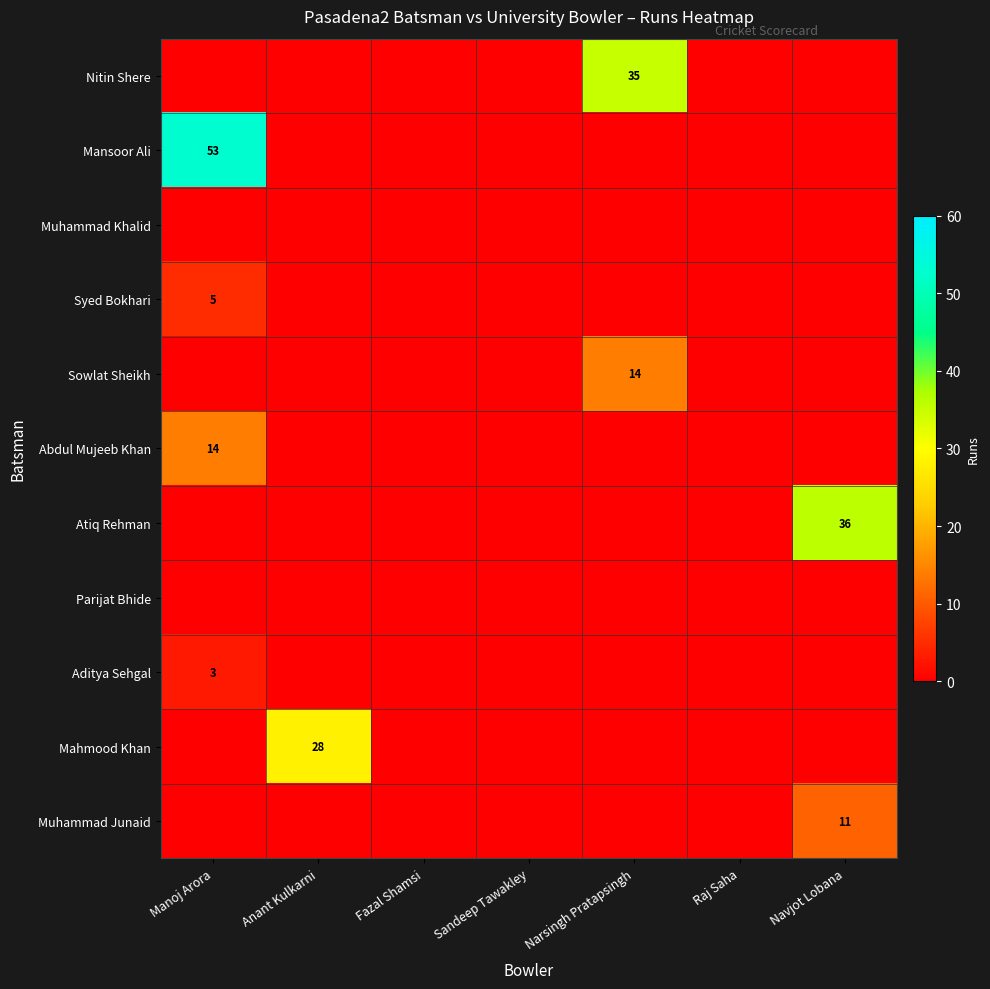

True or false: Abdul Mujeeb Khan has a value of 23 at Manoj Arora.

False